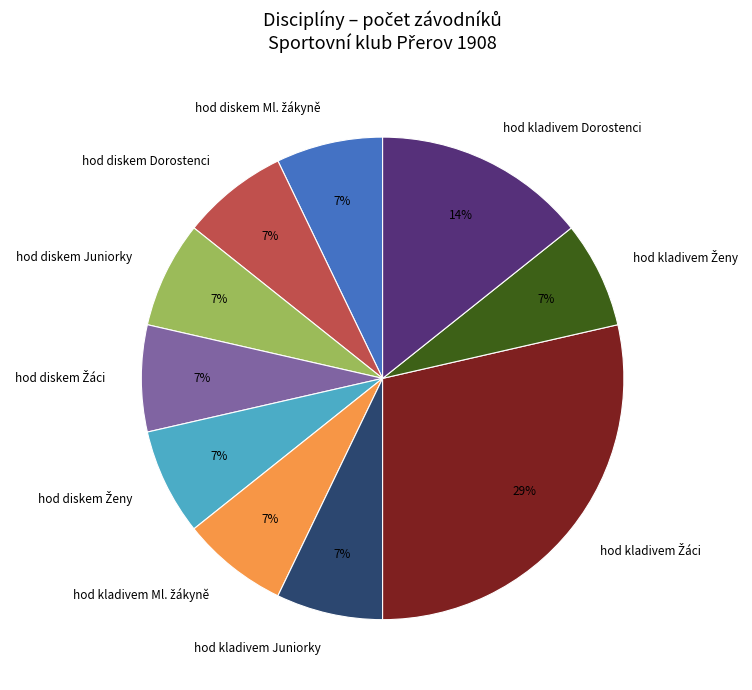

What percentage is the hod kladivem Dorostenci slice, to the nearest percent?

14%